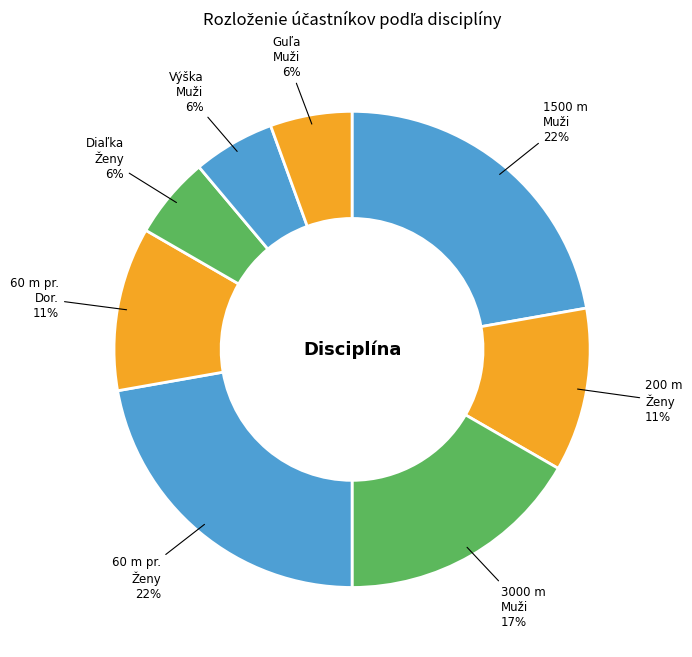

Count the number of slices in the pie.

8